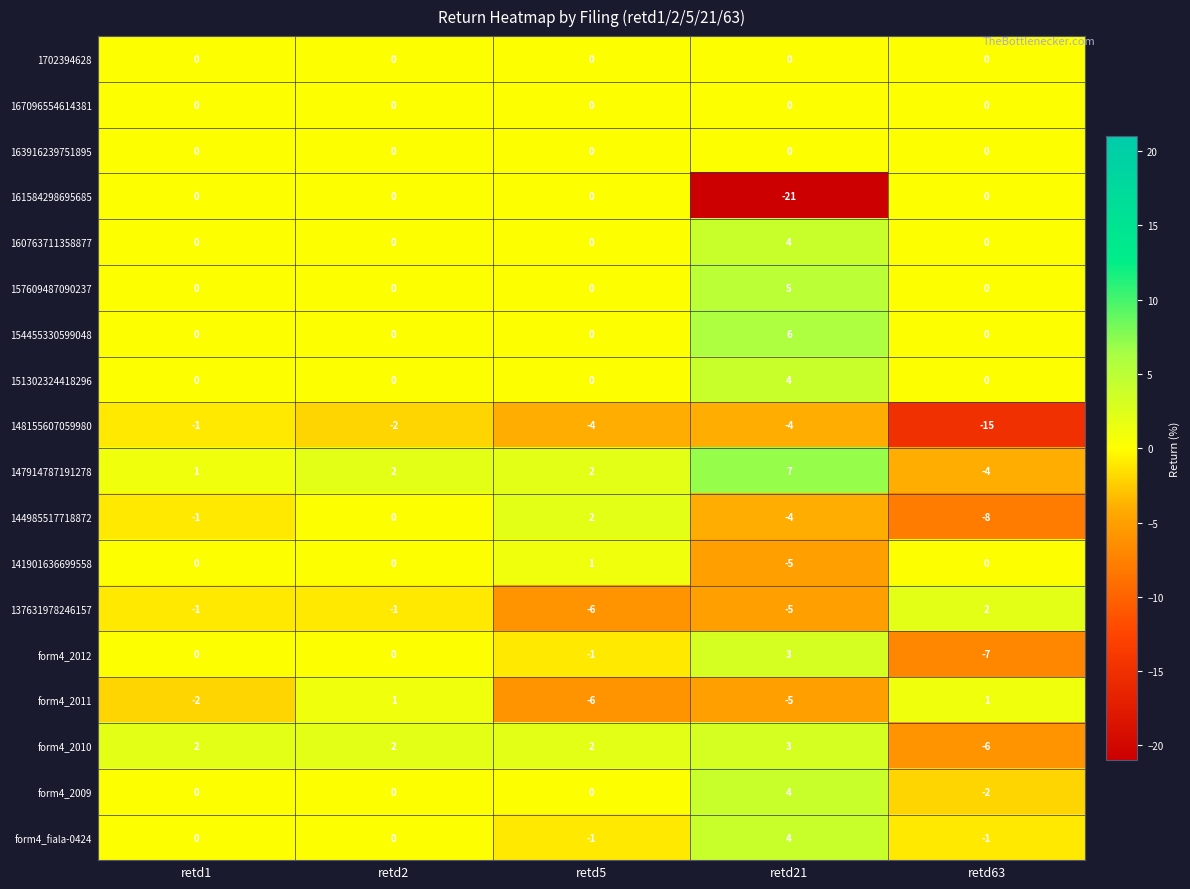

Which series has the widest spread of values?

161584298695685